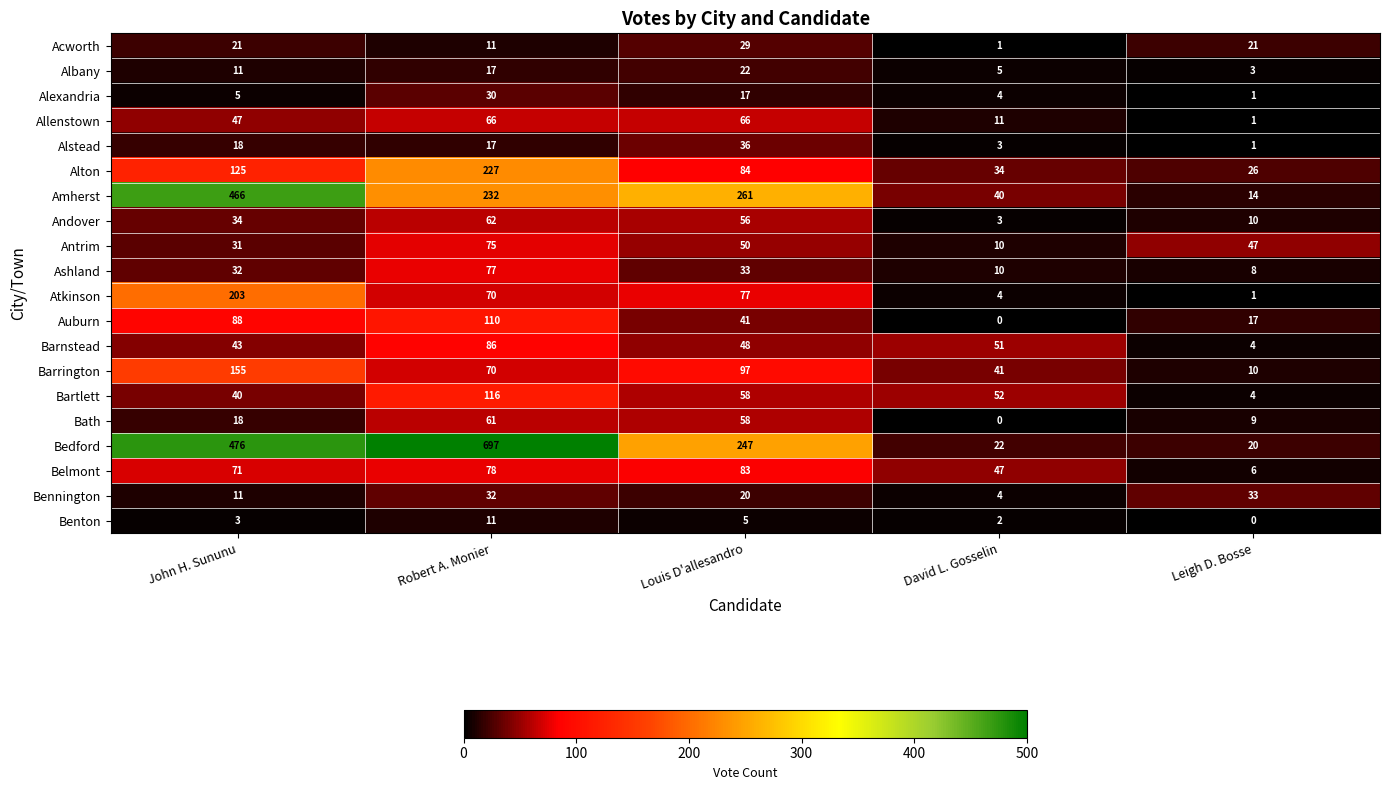

What is the sum of the Alton values at Robert A. Monier and Leigh D. Bosse?

253